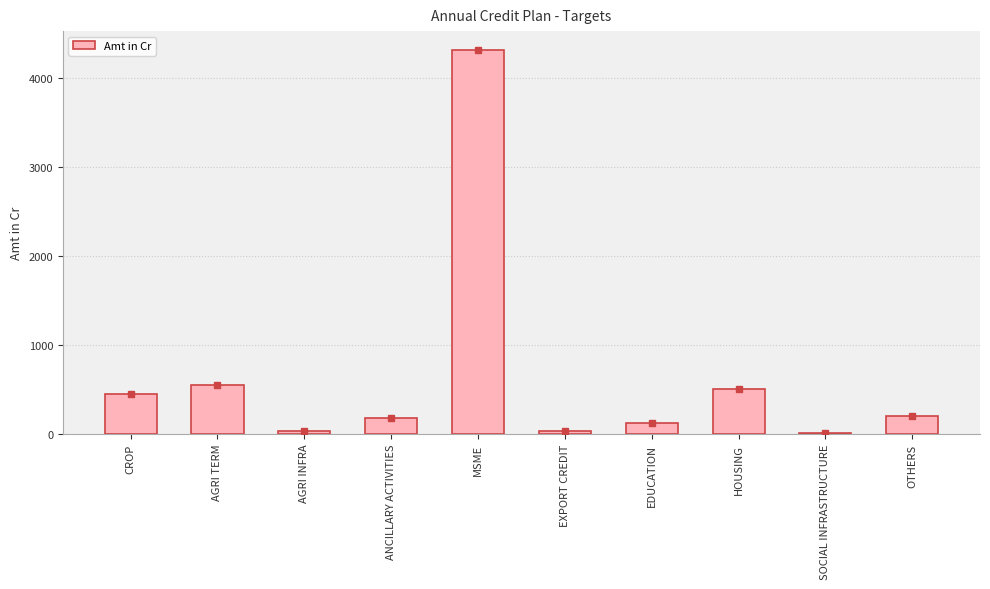

Approximately how many times larger is the value at AGRI INFRA compared to OTHERS?

0.2